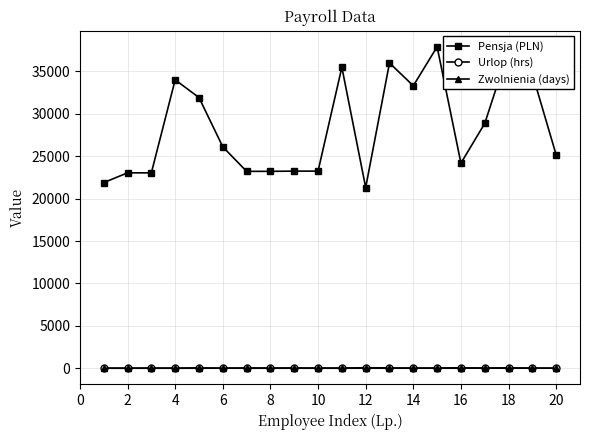

What is the maximum value shown in the chart?

37895.5